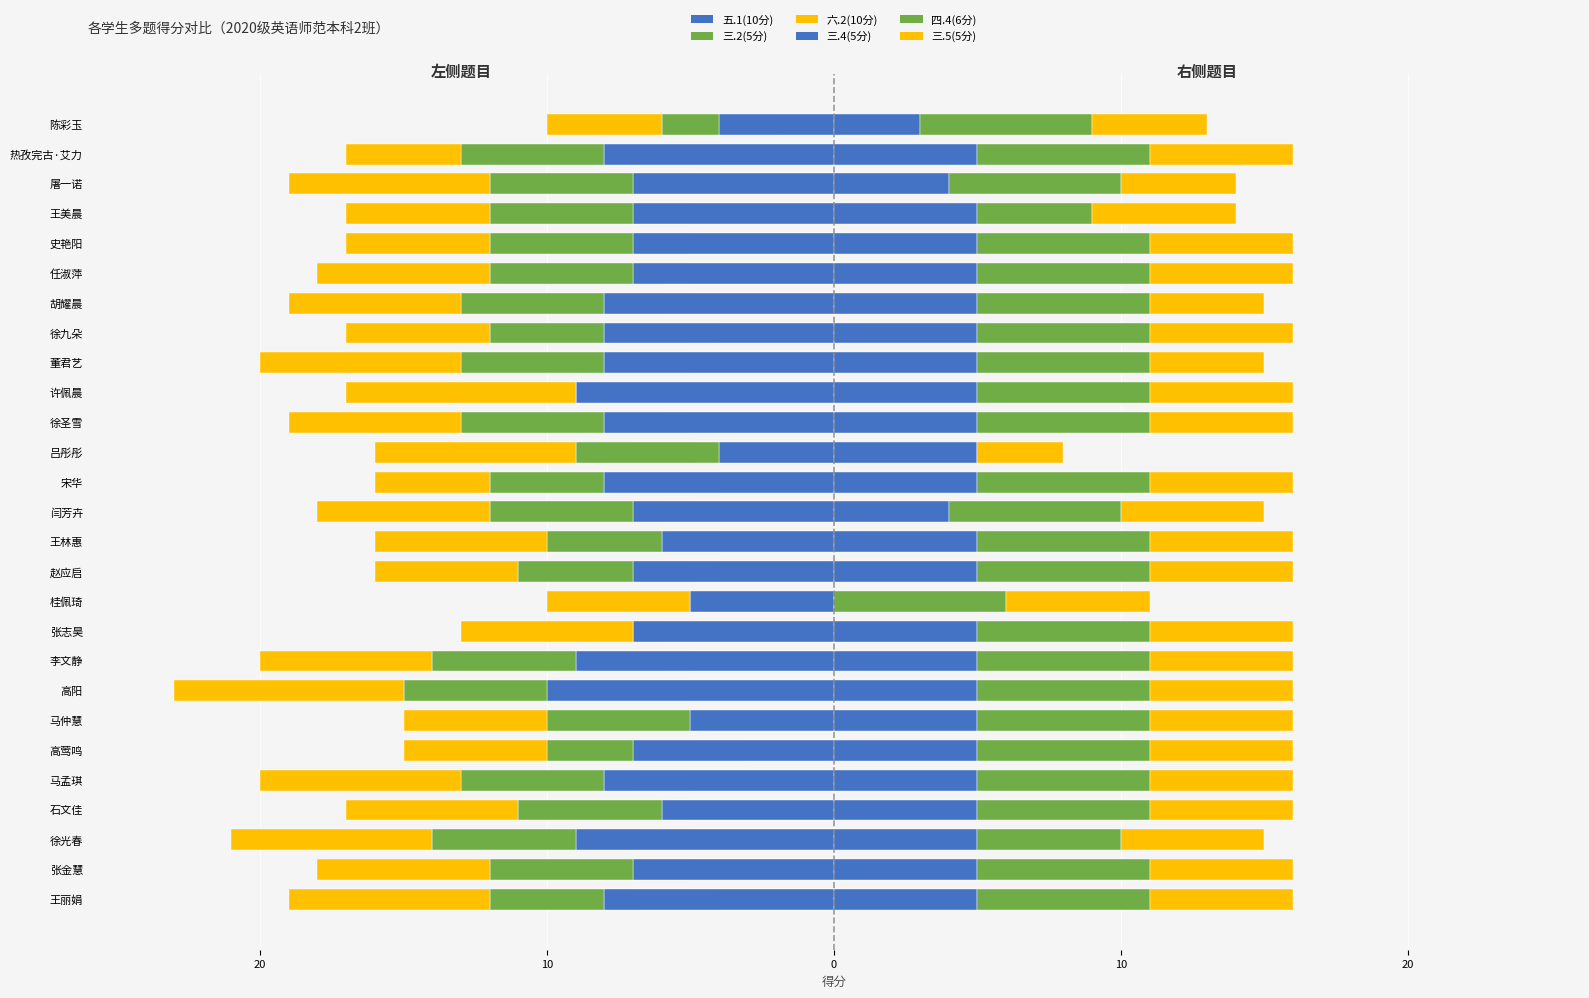

What is the sum of the 三.2(5分) values at 董君艺 and 任淑萍?

-10